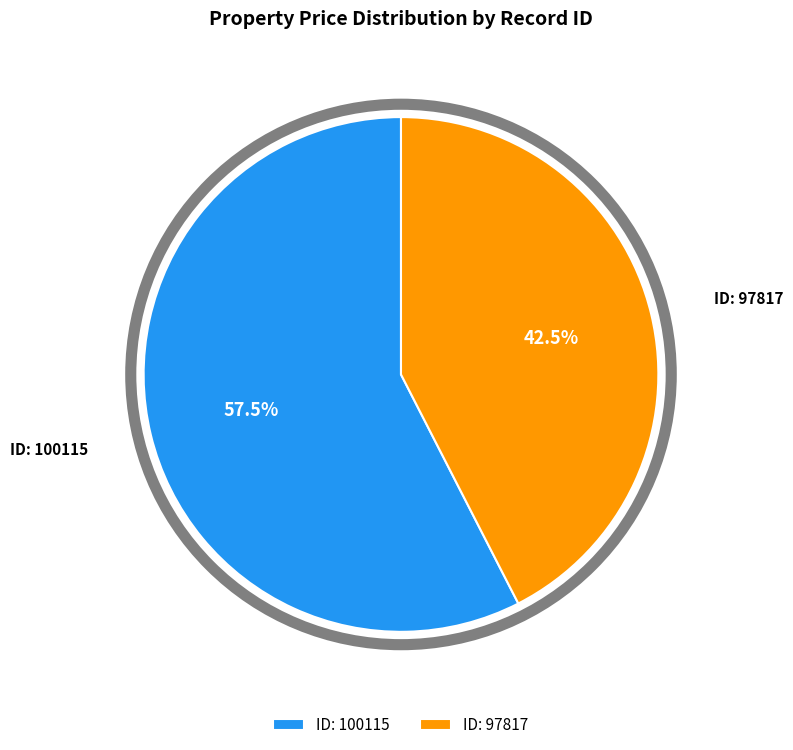

Which slice is the largest?

ID: 100115